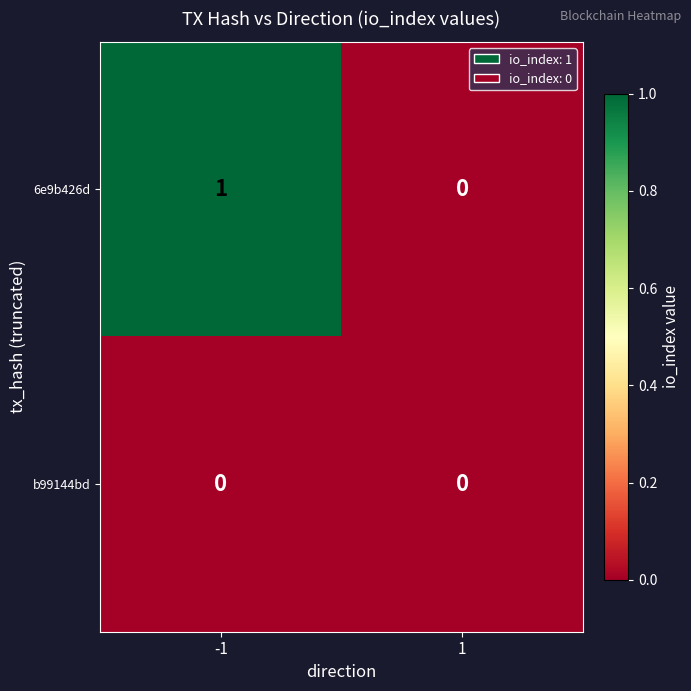

Rank the series at -1 from highest to lowest value.

6e9b426d, b99144bd